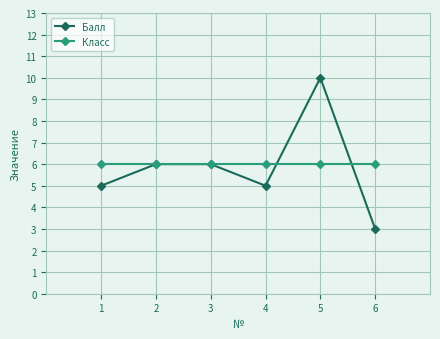

What is the difference between the maximum and minimum values in the Балл series?

7